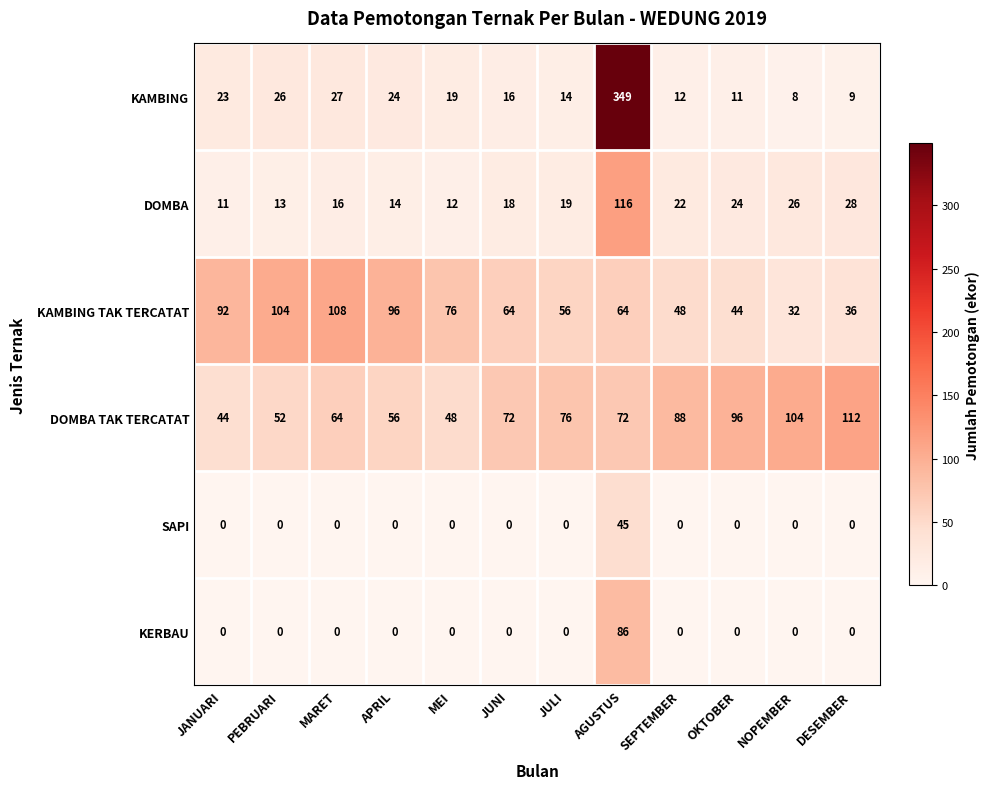

The SAPI series shows 28 at MARET. True or false?

False